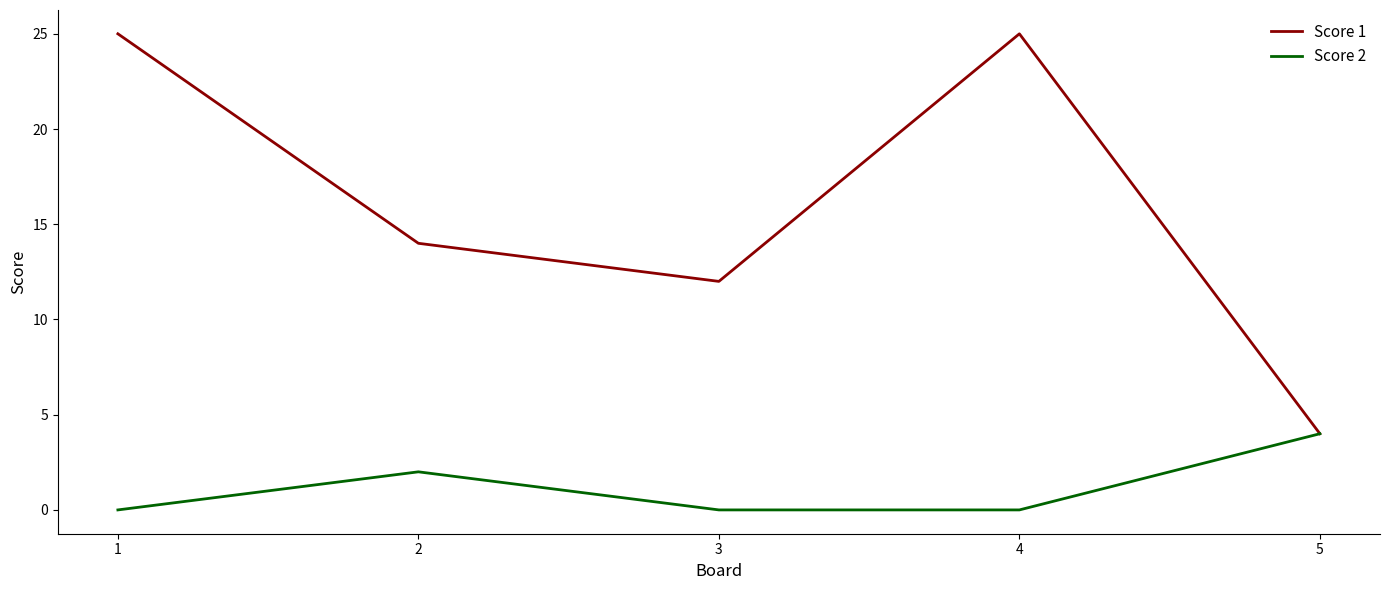

What is the difference between the highest and lowest values at 3?

12